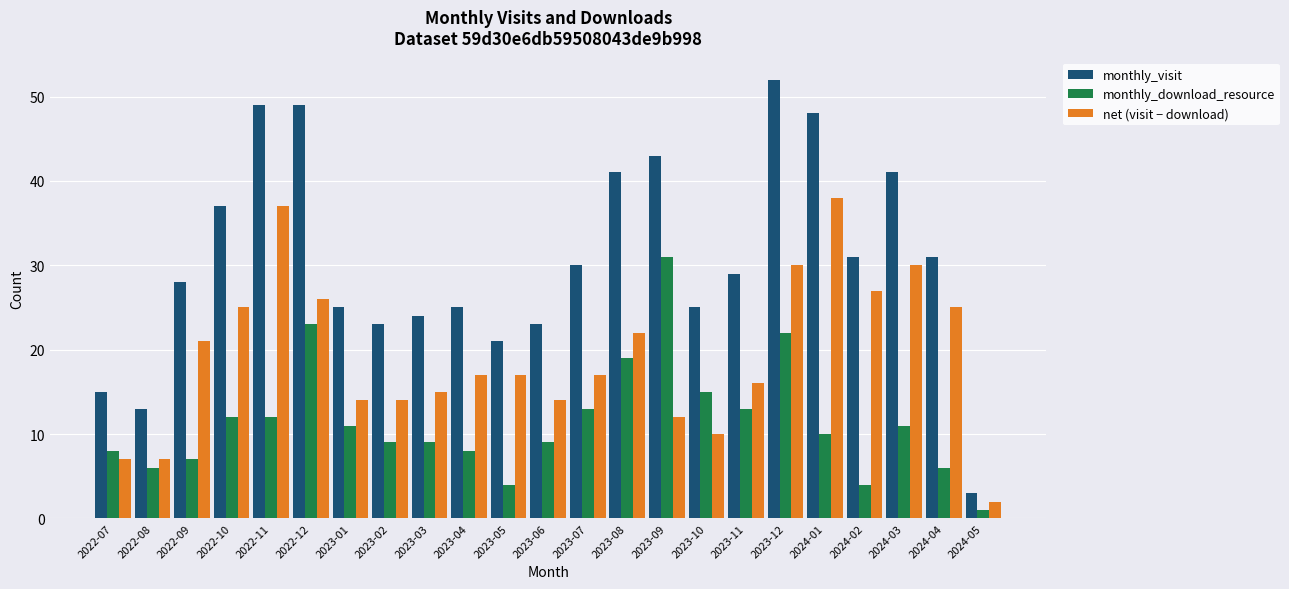

True or false: monthly_visit has a value of 25 at 2023-10.

True